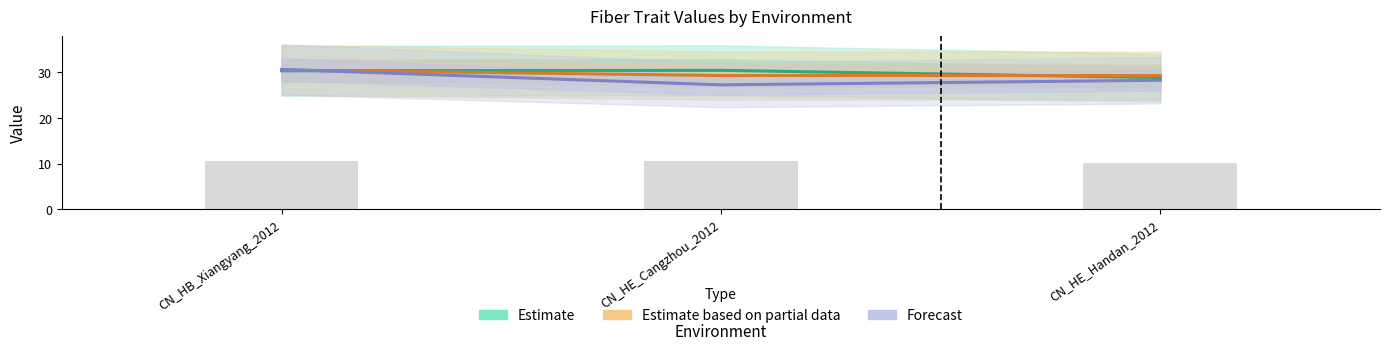

How many data points in Estimate are above 30?

2